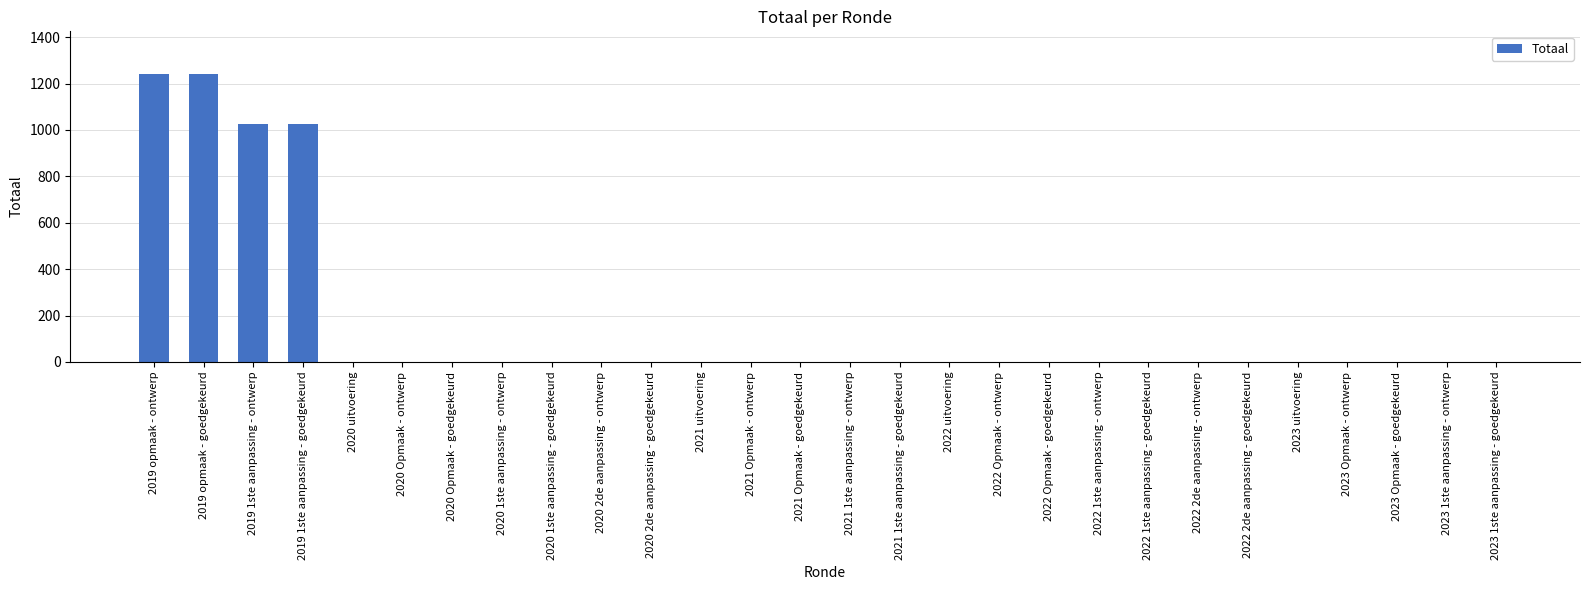

Reading right to left, what are all the values shown in this chart?

2023 1ste aanpassing - goedgekeurd=0	2023 1ste aanpassing - ontwerp=0	2023 Opmaak - goedgekeurd=0	2023 Opmaak - ontwerp=0	2023 uitvoering=0	2022 2de aanpassing - goedgekeurd=0	2022 2de aanpassing - ontwerp=0	2022 1ste aanpassing - goedgekeurd=0	2022 1ste aanpassing - ontwerp=0	2022 Opmaak - goedgekeurd=0	2022 Opmaak - ontwerp=0	2022 uitvoering=0	2021 1ste aanpassing - goedgekeurd=0	2021 1ste aanpassing - ontwerp=0	2021 Opmaak - goedgekeurd=0	2021 Opmaak - ontwerp=0	2021 uitvoering=0	2020 2de aanpassing - goedgekeurd=0	2020 2de aanpassing - ontwerp=0	2020 1ste aanpassing - goedgekeurd=0	2020 1ste aanpassing - ontwerp=0	2020 Opmaak - goedgekeurd=0	2020 Opmaak - ontwerp=0	2020 uitvoering=0	2019 1ste aanpassing - goedgekeurd=1024	2019 1ste aanpassing - ontwerp=1024	2019 opmaak - goedgekeurd=1239	2019 opmaak - ontwerp=1239